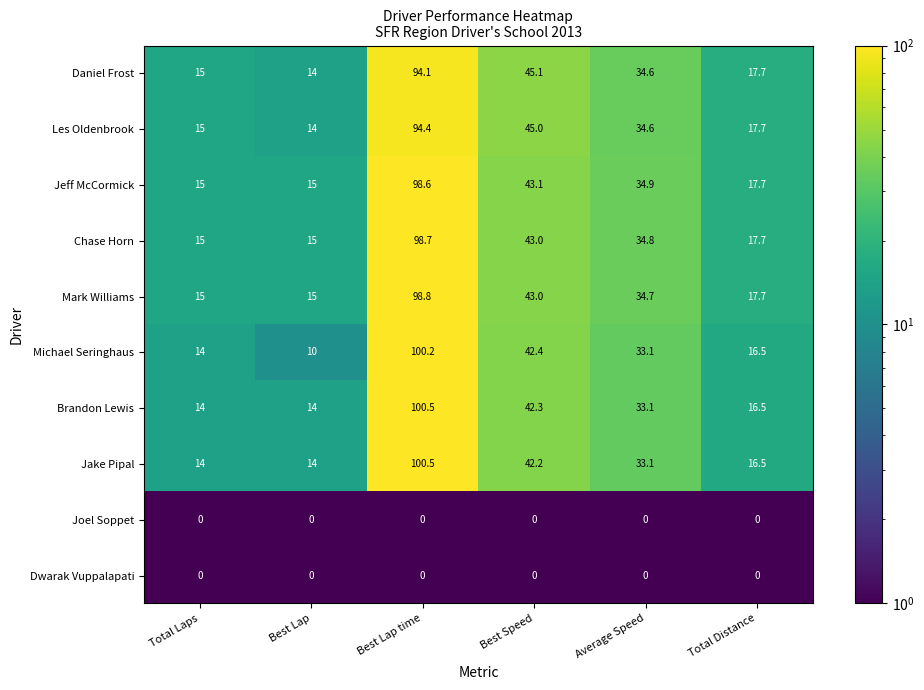

What is the difference between the Mark Williams values at Best Lap time and Best Lap?

83.8